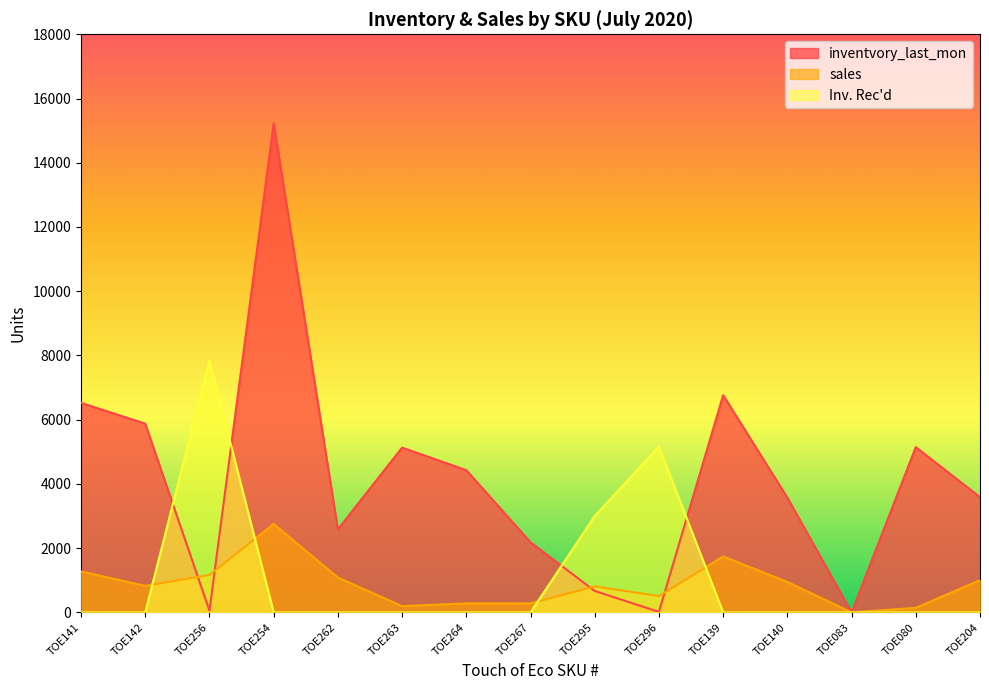

Reading left to right, transcribe all the data shown in this chart.

inventvory_last_mon: 6523	5876	54	15231	2584	5130	4429	2181	667	14	6761	3574	0	5145	3589
sales: 1274	825	1166	2751	1084	194	280	279	809	508	1740	947	0	141	1004
Inv. Rec'd: 0	0	7840	0	0	0	0	0	3000	5160	0	0	0	0	0